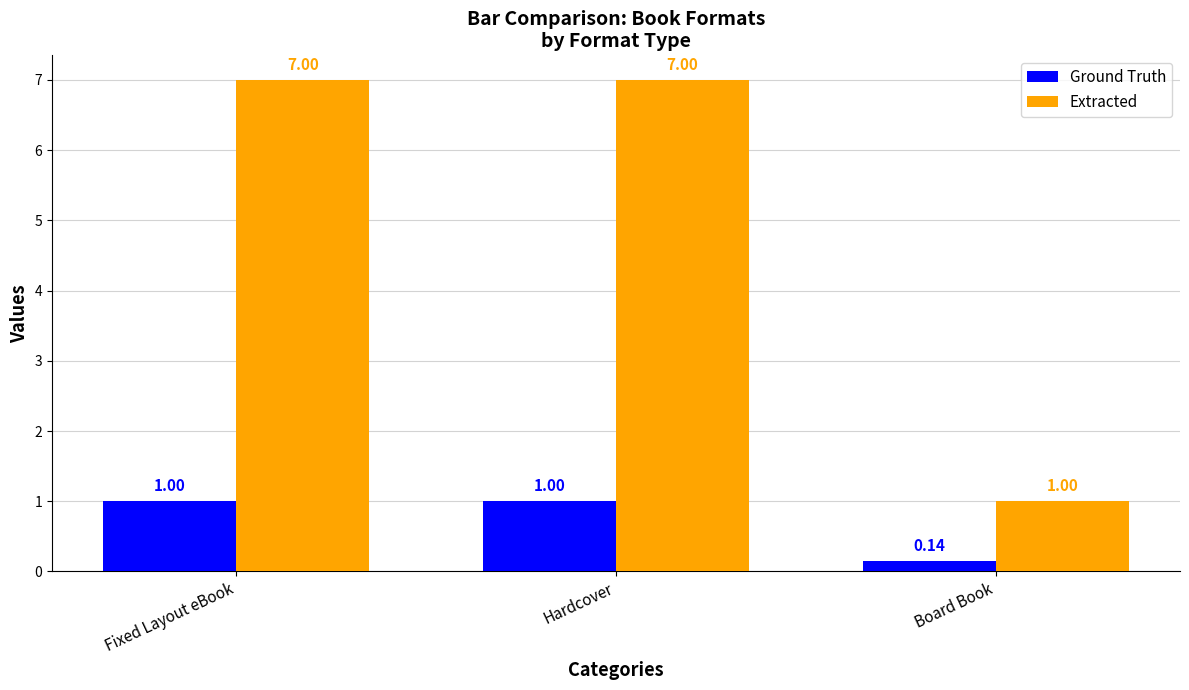

True or false: Extracted has a value of 7.0 at Fixed Layout eBook.

True